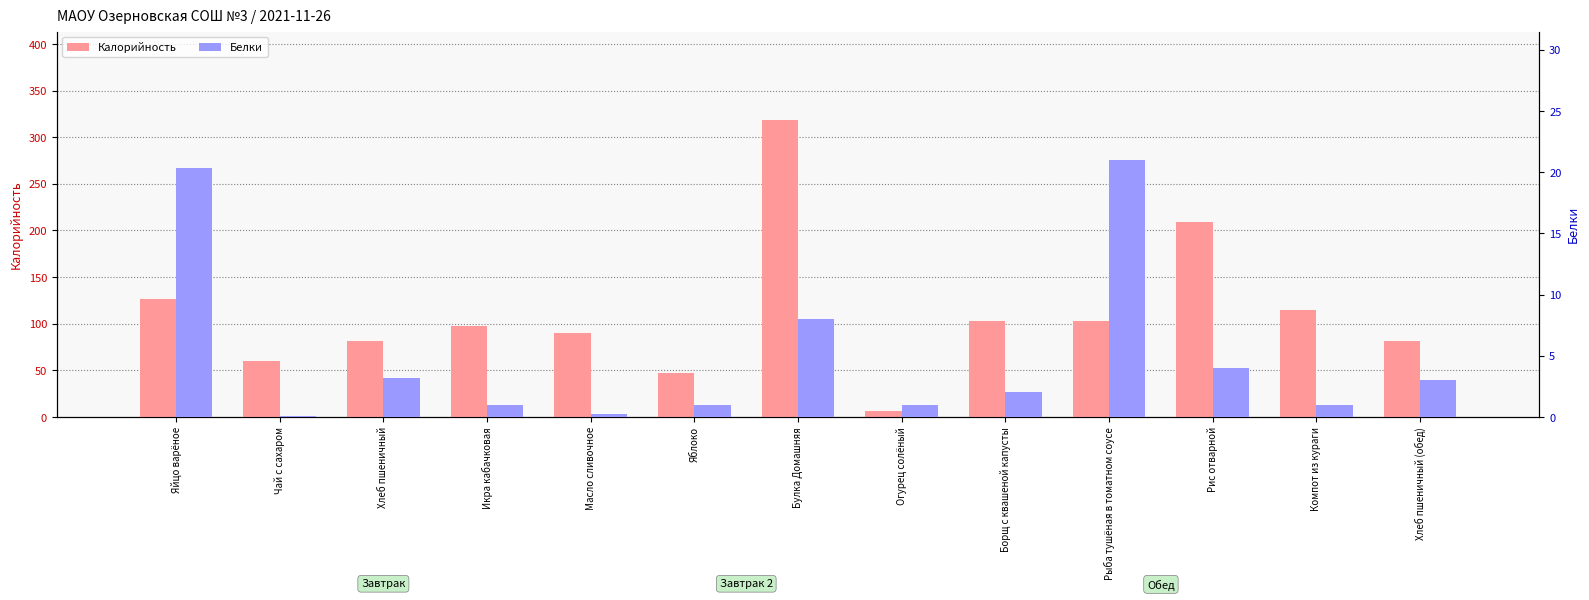

What is the difference between the maximum and minimum values in the Калорийность series?

312.0